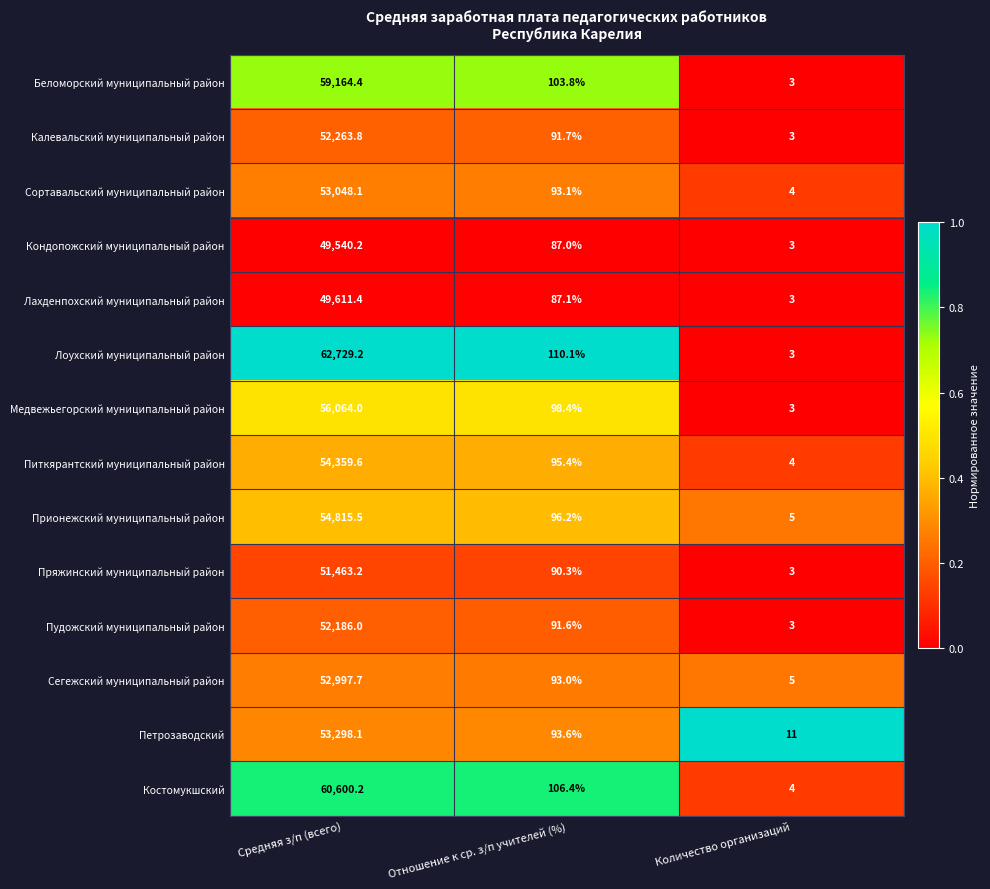

Which series has the largest range (max minus min)?

Лоухский муниципальный район